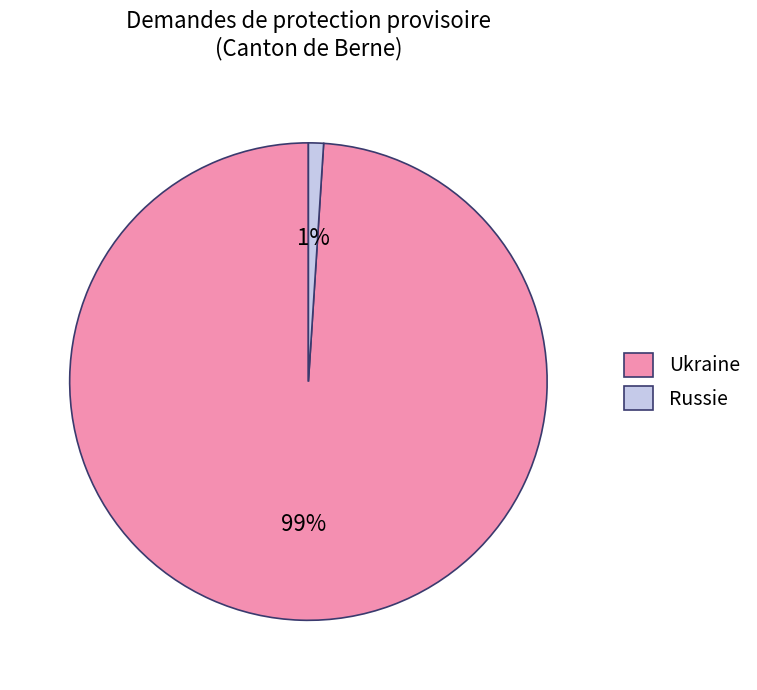

Combined, do Russie and Ukraine account for over 50%?

Yes